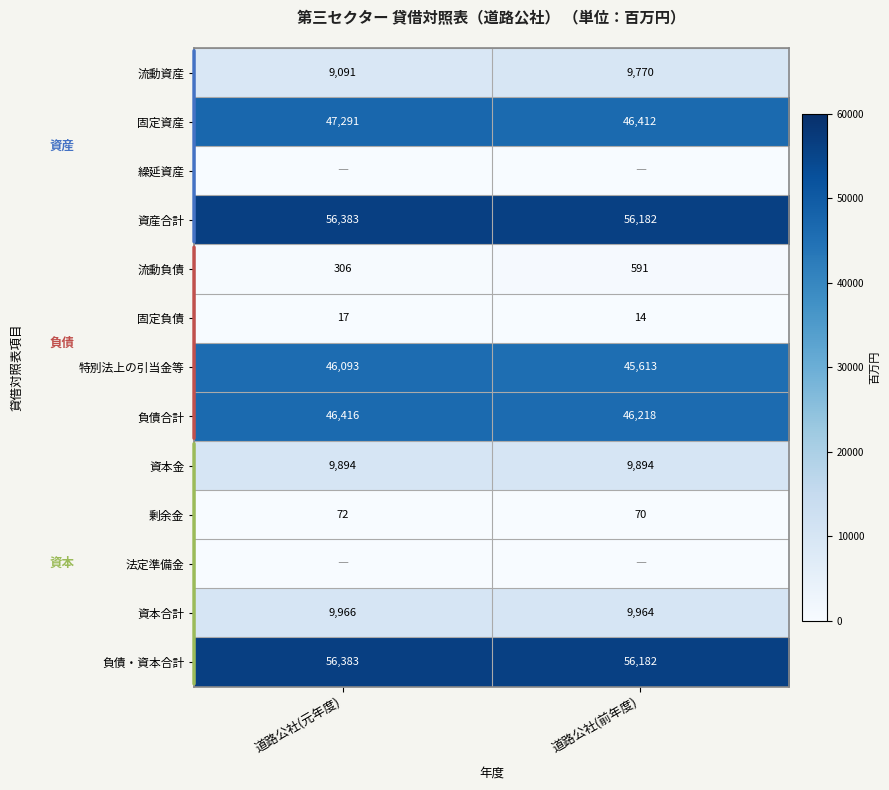

Rank the categories by 固定負債 value from lowest to highest.

道路公社(前年度), 道路公社(元年度)